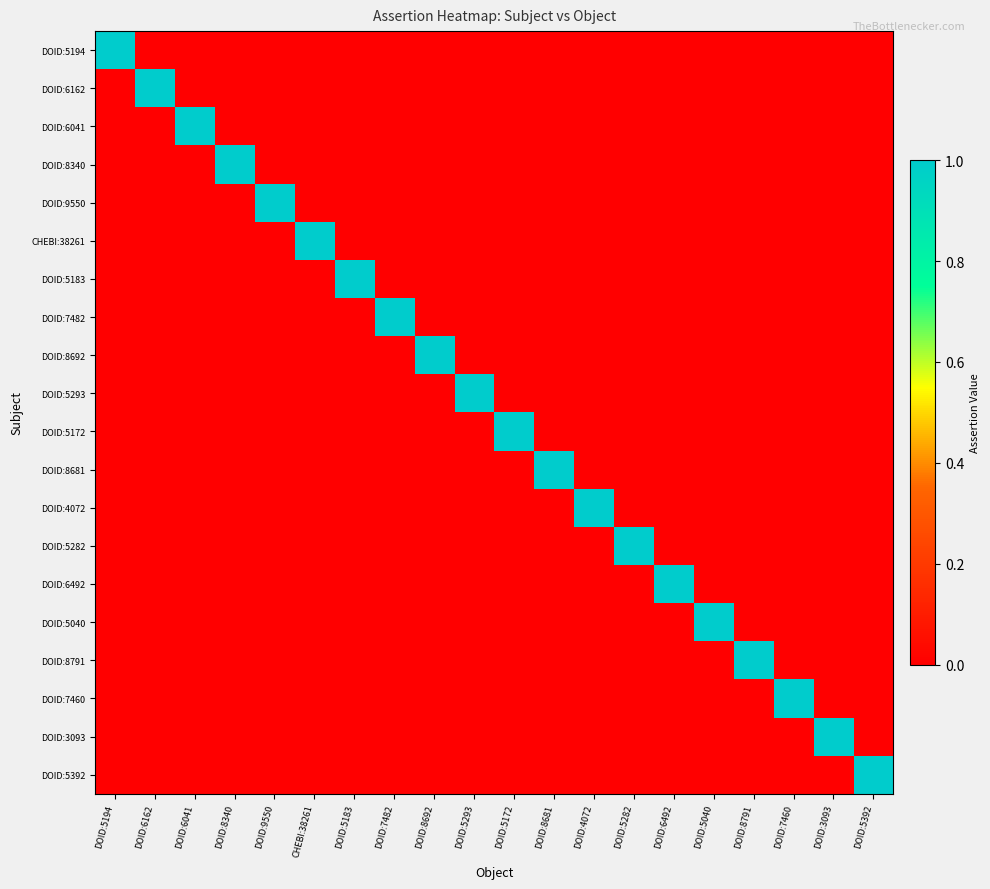

Reading left to right, extract all data points from this chart.

DOID:5194: DOID:5194=1	DOID:6162=0	DOID:6041=0	DOID:8340=0	DOID:9550=0	CHEBI:38261=0	DOID:5183=0	DOID:7482=0	DOID:8692=0	DOID:5293=0	DOID:5172=0	DOID:8681=0	DOID:4072=0	DOID:5282=0	DOID:6492=0	DOID:5040=0	DOID:8791=0	DOID:7460=0	DOID:3093=0	DOID:5392=0
DOID:6162: DOID:5194=0	DOID:6162=1	DOID:6041=0	DOID:8340=0	DOID:9550=0	CHEBI:38261=0	DOID:5183=0	DOID:7482=0	DOID:8692=0	DOID:5293=0	DOID:5172=0	DOID:8681=0	DOID:4072=0	DOID:5282=0	DOID:6492=0	DOID:5040=0	DOID:8791=0	DOID:7460=0	DOID:3093=0	DOID:5392=0
DOID:6041: DOID:5194=0	DOID:6162=0	DOID:6041=1	DOID:8340=0	DOID:9550=0	CHEBI:38261=0	DOID:5183=0	DOID:7482=0	DOID:8692=0	DOID:5293=0	DOID:5172=0	DOID:8681=0	DOID:4072=0	DOID:5282=0	DOID:6492=0	DOID:5040=0	DOID:8791=0	DOID:7460=0	DOID:3093=0	DOID:5392=0
DOID:8340: DOID:5194=0	DOID:6162=0	DOID:6041=0	DOID:8340=1	DOID:9550=0	CHEBI:38261=0	DOID:5183=0	DOID:7482=0	DOID:8692=0	DOID:5293=0	DOID:5172=0	DOID:8681=0	DOID:4072=0	DOID:5282=0	DOID:6492=0	DOID:5040=0	DOID:8791=0	DOID:7460=0	DOID:3093=0	DOID:5392=0
DOID:9550: DOID:5194=0	DOID:6162=0	DOID:6041=0	DOID:8340=0	DOID:9550=1	CHEBI:38261=0	DOID:5183=0	DOID:7482=0	DOID:8692=0	DOID:5293=0	DOID:5172=0	DOID:8681=0	DOID:4072=0	DOID:5282=0	DOID:6492=0	DOID:5040=0	DOID:8791=0	DOID:7460=0	DOID:3093=0	DOID:5392=0
CHEBI:38261: DOID:5194=0	DOID:6162=0	DOID:6041=0	DOID:8340=0	DOID:9550=0	CHEBI:38261=1	DOID:5183=0	DOID:7482=0	DOID:8692=0	DOID:5293=0	DOID:5172=0	DOID:8681=0	DOID:4072=0	DOID:5282=0	DOID:6492=0	DOID:5040=0	DOID:8791=0	DOID:7460=0	DOID:3093=0	DOID:5392=0
DOID:5183: DOID:5194=0	DOID:6162=0	DOID:6041=0	DOID:8340=0	DOID:9550=0	CHEBI:38261=0	DOID:5183=1	DOID:7482=0	DOID:8692=0	DOID:5293=0	DOID:5172=0	DOID:8681=0	DOID:4072=0	DOID:5282=0	DOID:6492=0	DOID:5040=0	DOID:8791=0	DOID:7460=0	DOID:3093=0	DOID:5392=0
DOID:7482: DOID:5194=0	DOID:6162=0	DOID:6041=0	DOID:8340=0	DOID:9550=0	CHEBI:38261=0	DOID:5183=0	DOID:7482=1	DOID:8692=0	DOID:5293=0	DOID:5172=0	DOID:8681=0	DOID:4072=0	DOID:5282=0	DOID:6492=0	DOID:5040=0	DOID:8791=0	DOID:7460=0	DOID:3093=0	DOID:5392=0
DOID:8692: DOID:5194=0	DOID:6162=0	DOID:6041=0	DOID:8340=0	DOID:9550=0	CHEBI:38261=0	DOID:5183=0	DOID:7482=0	DOID:8692=1	DOID:5293=0	DOID:5172=0	DOID:8681=0	DOID:4072=0	DOID:5282=0	DOID:6492=0	DOID:5040=0	DOID:8791=0	DOID:7460=0	DOID:3093=0	DOID:5392=0
DOID:5293: DOID:5194=0	DOID:6162=0	DOID:6041=0	DOID:8340=0	DOID:9550=0	CHEBI:38261=0	DOID:5183=0	DOID:7482=0	DOID:8692=0	DOID:5293=1	DOID:5172=0	DOID:8681=0	DOID:4072=0	DOID:5282=0	DOID:6492=0	DOID:5040=0	DOID:8791=0	DOID:7460=0	DOID:3093=0	DOID:5392=0
DOID:5172: DOID:5194=0	DOID:6162=0	DOID:6041=0	DOID:8340=0	DOID:9550=0	CHEBI:38261=0	DOID:5183=0	DOID:7482=0	DOID:8692=0	DOID:5293=0	DOID:5172=1	DOID:8681=0	DOID:4072=0	DOID:5282=0	DOID:6492=0	DOID:5040=0	DOID:8791=0	DOID:7460=0	DOID:3093=0	DOID:5392=0
DOID:8681: DOID:5194=0	DOID:6162=0	DOID:6041=0	DOID:8340=0	DOID:9550=0	CHEBI:38261=0	DOID:5183=0	DOID:7482=0	DOID:8692=0	DOID:5293=0	DOID:5172=0	DOID:8681=1	DOID:4072=0	DOID:5282=0	DOID:6492=0	DOID:5040=0	DOID:8791=0	DOID:7460=0	DOID:3093=0	DOID:5392=0
DOID:4072: DOID:5194=0	DOID:6162=0	DOID:6041=0	DOID:8340=0	DOID:9550=0	CHEBI:38261=0	DOID:5183=0	DOID:7482=0	DOID:8692=0	DOID:5293=0	DOID:5172=0	DOID:8681=0	DOID:4072=1	DOID:5282=0	DOID:6492=0	DOID:5040=0	DOID:8791=0	DOID:7460=0	DOID:3093=0	DOID:5392=0
DOID:5282: DOID:5194=0	DOID:6162=0	DOID:6041=0	DOID:8340=0	DOID:9550=0	CHEBI:38261=0	DOID:5183=0	DOID:7482=0	DOID:8692=0	DOID:5293=0	DOID:5172=0	DOID:8681=0	DOID:4072=0	DOID:5282=1	DOID:6492=0	DOID:5040=0	DOID:8791=0	DOID:7460=0	DOID:3093=0	DOID:5392=0
DOID:6492: DOID:5194=0	DOID:6162=0	DOID:6041=0	DOID:8340=0	DOID:9550=0	CHEBI:38261=0	DOID:5183=0	DOID:7482=0	DOID:8692=0	DOID:5293=0	DOID:5172=0	DOID:8681=0	DOID:4072=0	DOID:5282=0	DOID:6492=1	DOID:5040=0	DOID:8791=0	DOID:7460=0	DOID:3093=0	DOID:5392=0
DOID:5040: DOID:5194=0	DOID:6162=0	DOID:6041=0	DOID:8340=0	DOID:9550=0	CHEBI:38261=0	DOID:5183=0	DOID:7482=0	DOID:8692=0	DOID:5293=0	DOID:5172=0	DOID:8681=0	DOID:4072=0	DOID:5282=0	DOID:6492=0	DOID:5040=1	DOID:8791=0	DOID:7460=0	DOID:3093=0	DOID:5392=0
DOID:8791: DOID:5194=0	DOID:6162=0	DOID:6041=0	DOID:8340=0	DOID:9550=0	CHEBI:38261=0	DOID:5183=0	DOID:7482=0	DOID:8692=0	DOID:5293=0	DOID:5172=0	DOID:8681=0	DOID:4072=0	DOID:5282=0	DOID:6492=0	DOID:5040=0	DOID:8791=1	DOID:7460=0	DOID:3093=0	DOID:5392=0
DOID:7460: DOID:5194=0	DOID:6162=0	DOID:6041=0	DOID:8340=0	DOID:9550=0	CHEBI:38261=0	DOID:5183=0	DOID:7482=0	DOID:8692=0	DOID:5293=0	DOID:5172=0	DOID:8681=0	DOID:4072=0	DOID:5282=0	DOID:6492=0	DOID:5040=0	DOID:8791=0	DOID:7460=1	DOID:3093=0	DOID:5392=0
DOID:3093: DOID:5194=0	DOID:6162=0	DOID:6041=0	DOID:8340=0	DOID:9550=0	CHEBI:38261=0	DOID:5183=0	DOID:7482=0	DOID:8692=0	DOID:5293=0	DOID:5172=0	DOID:8681=0	DOID:4072=0	DOID:5282=0	DOID:6492=0	DOID:5040=0	DOID:8791=0	DOID:7460=0	DOID:3093=1	DOID:5392=0
DOID:5392: DOID:5194=0	DOID:6162=0	DOID:6041=0	DOID:8340=0	DOID:9550=0	CHEBI:38261=0	DOID:5183=0	DOID:7482=0	DOID:8692=0	DOID:5293=0	DOID:5172=0	DOID:8681=0	DOID:4072=0	DOID:5282=0	DOID:6492=0	DOID:5040=0	DOID:8791=0	DOID:7460=0	DOID:3093=0	DOID:5392=1